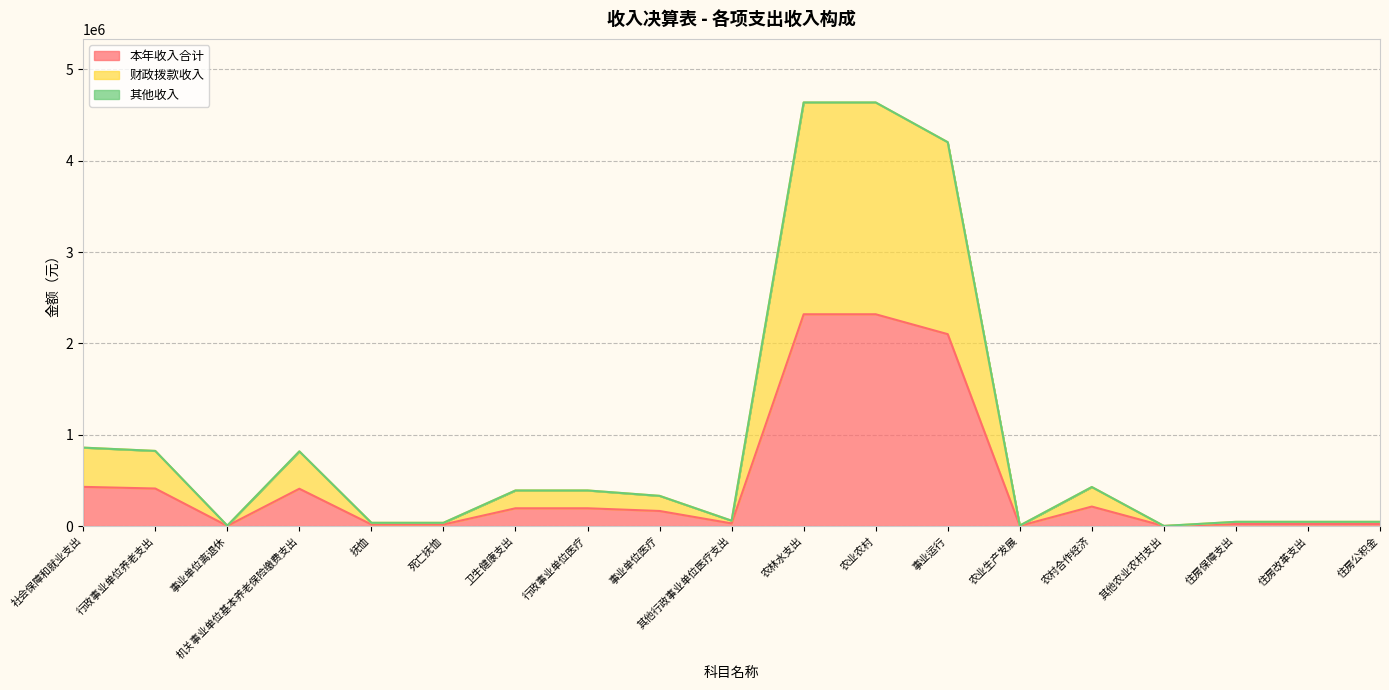

Where does the 本年收入合计 series first go above 165493?

社会保障和就业支出